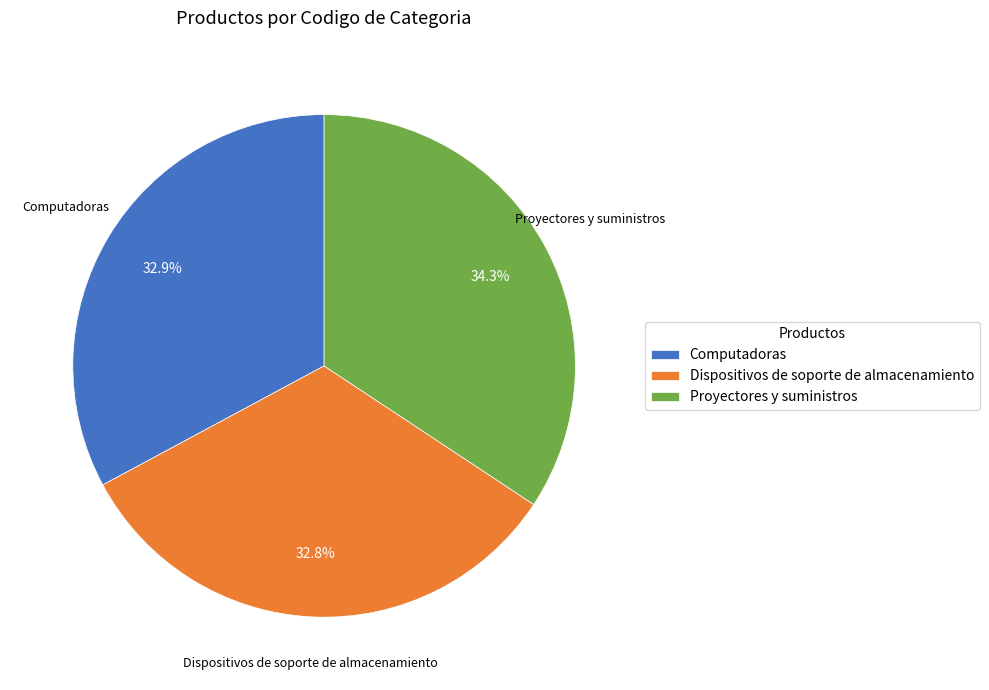

Which category has the biggest portion of the pie?

Proyectores y suministros